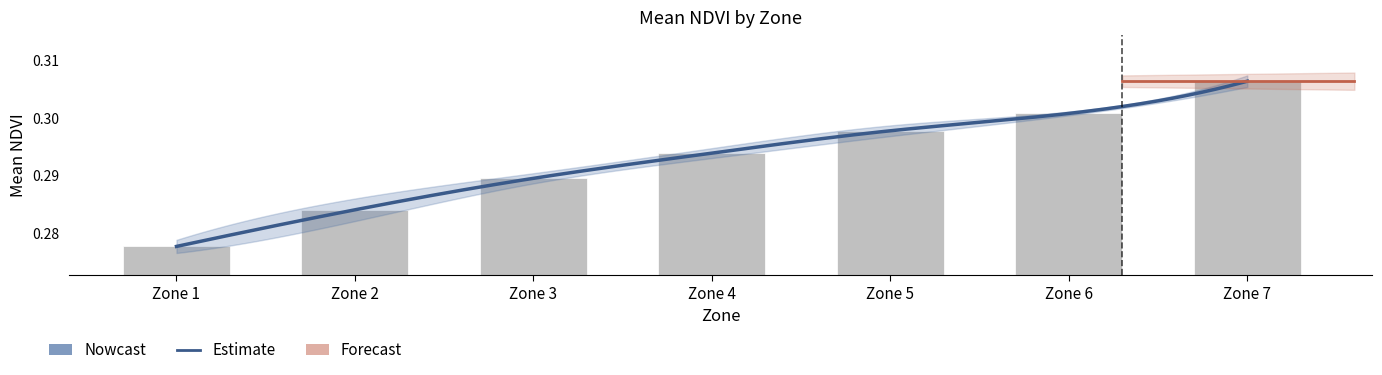

Where is the data nearest to the value 0?

Zone 1